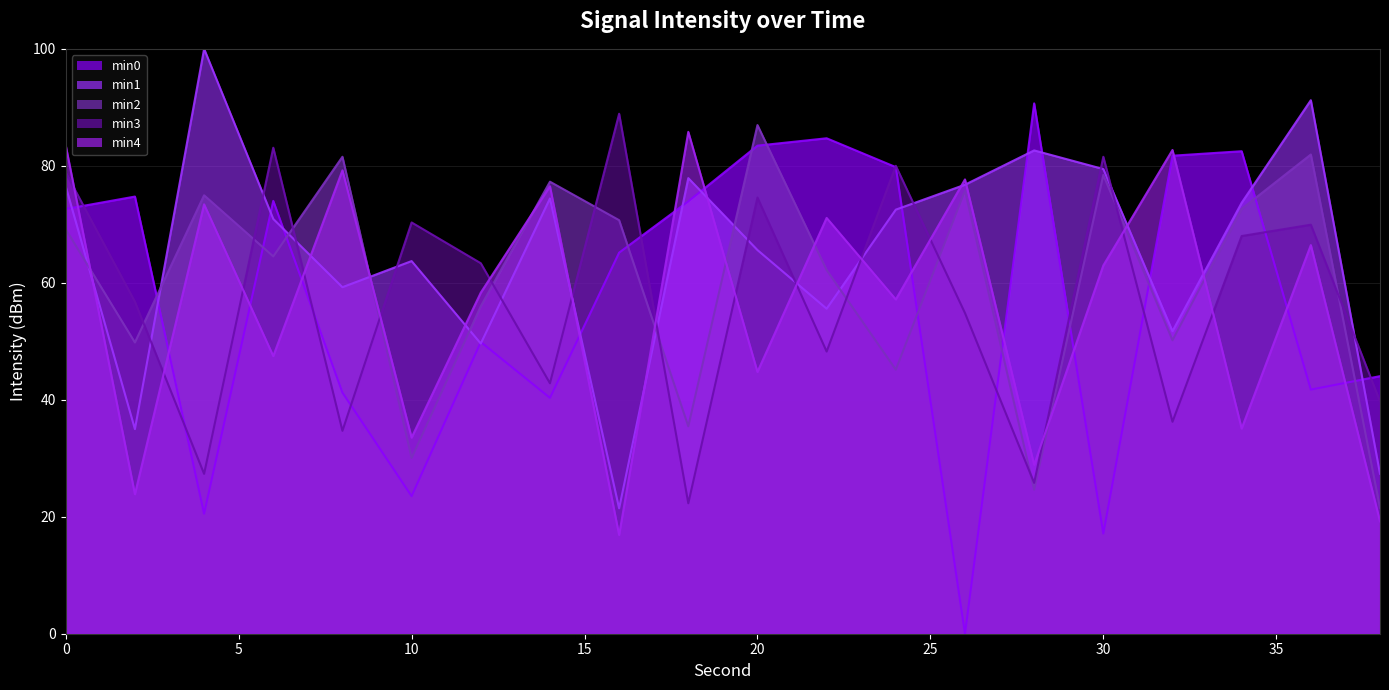

The value of min4_line at 30 is 63.0. True or false?

True